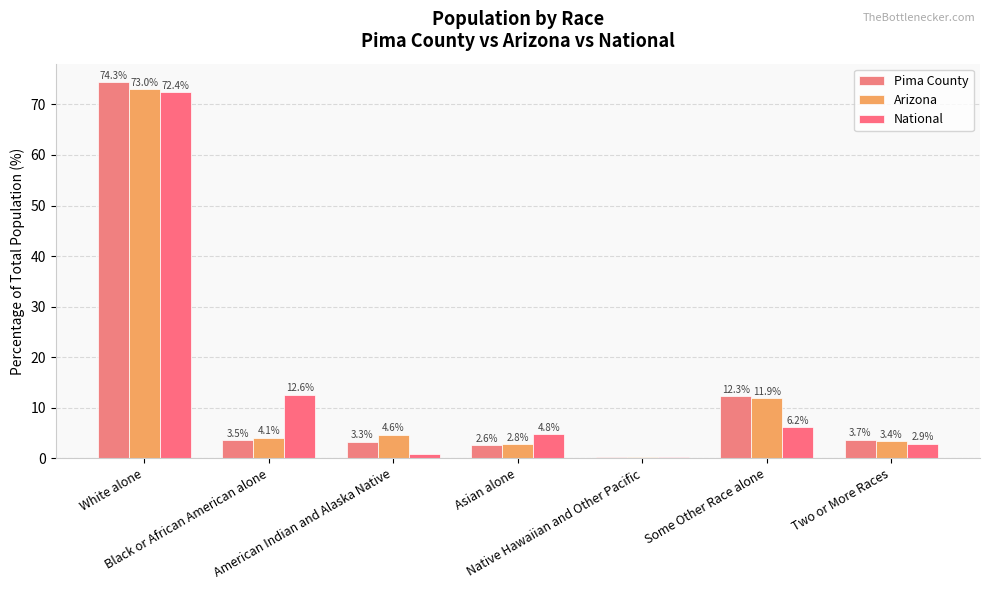

What is the spread (max minus min) of values at Asian alone?

2.1